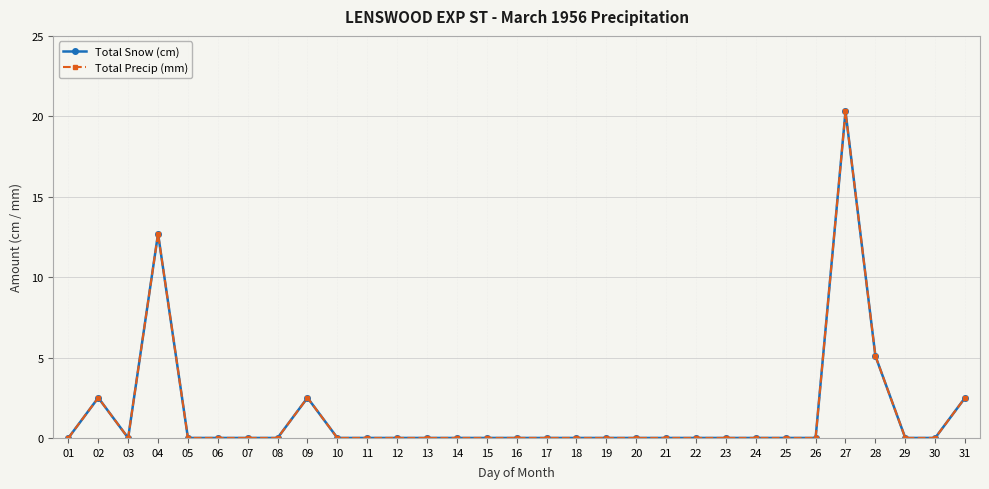

Which series has the largest total across all categories?

Total Snow (cm)